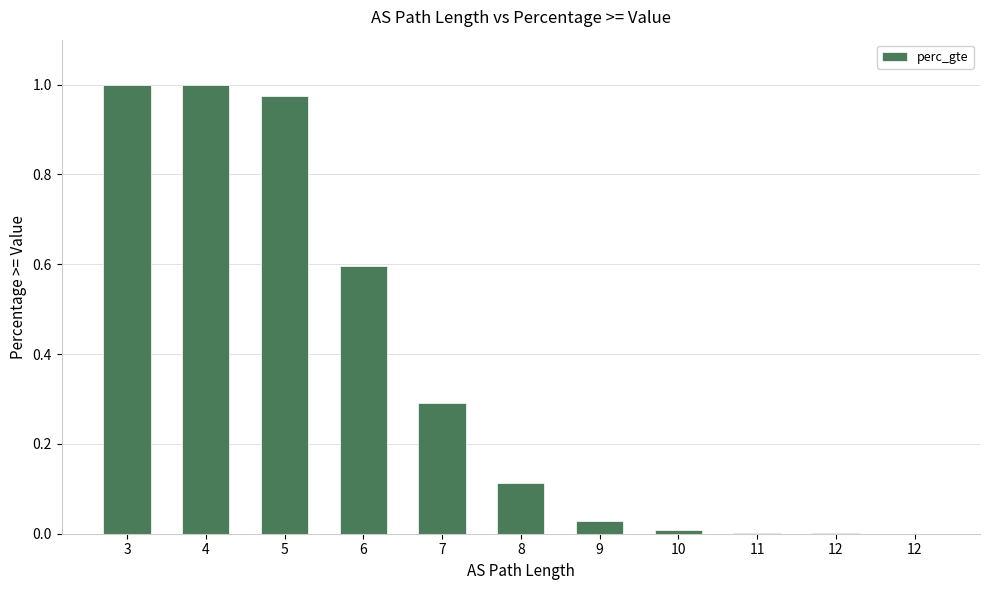

What is the sum of all values?

4.0